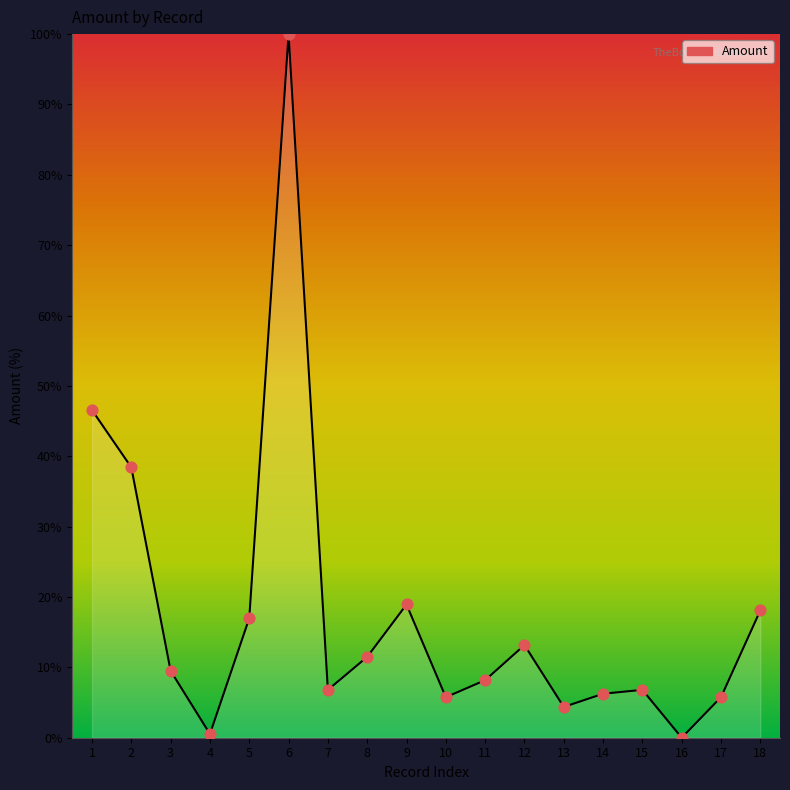

Which series has the largest total across all categories?

Amount_line